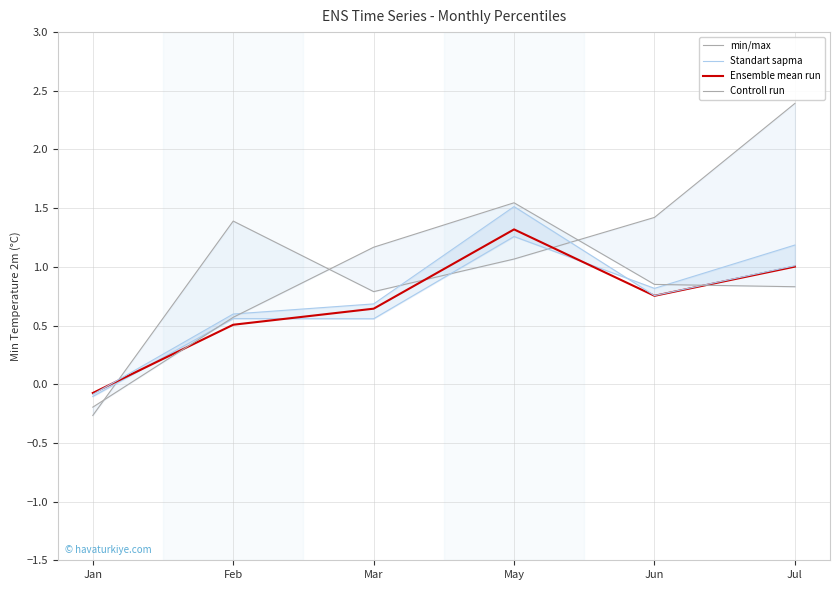

What is the value of the Standart sapma point at the 6th from the left?

1.0